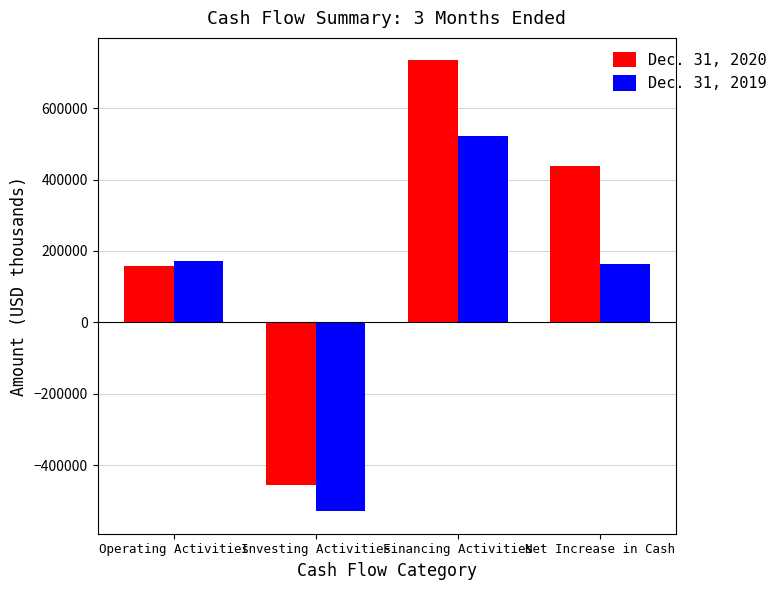

Which series has the largest total across all categories?

Dec. 31, 2020